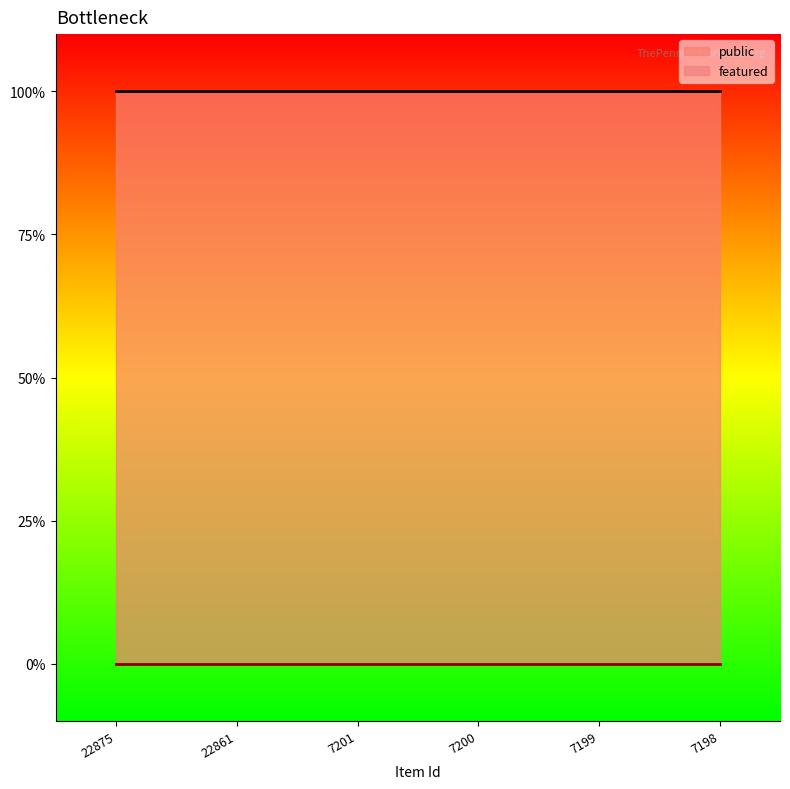

True or false: public and featured intersect in this chart.

False